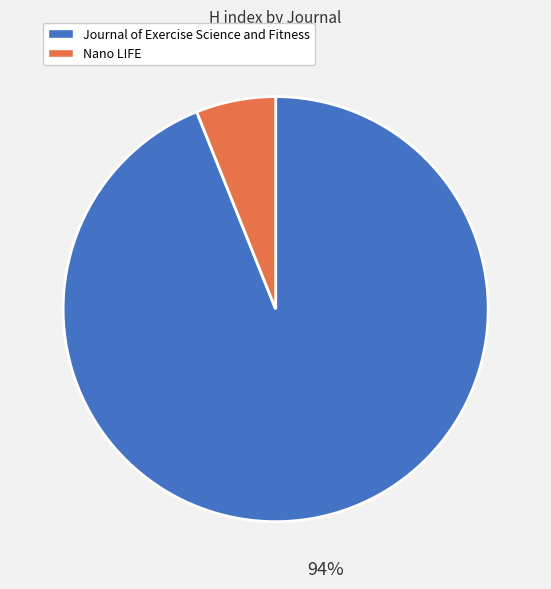

Combined, do Nano LIFE and Journal of Exercise Science and Fitness account for over 50%?

Yes